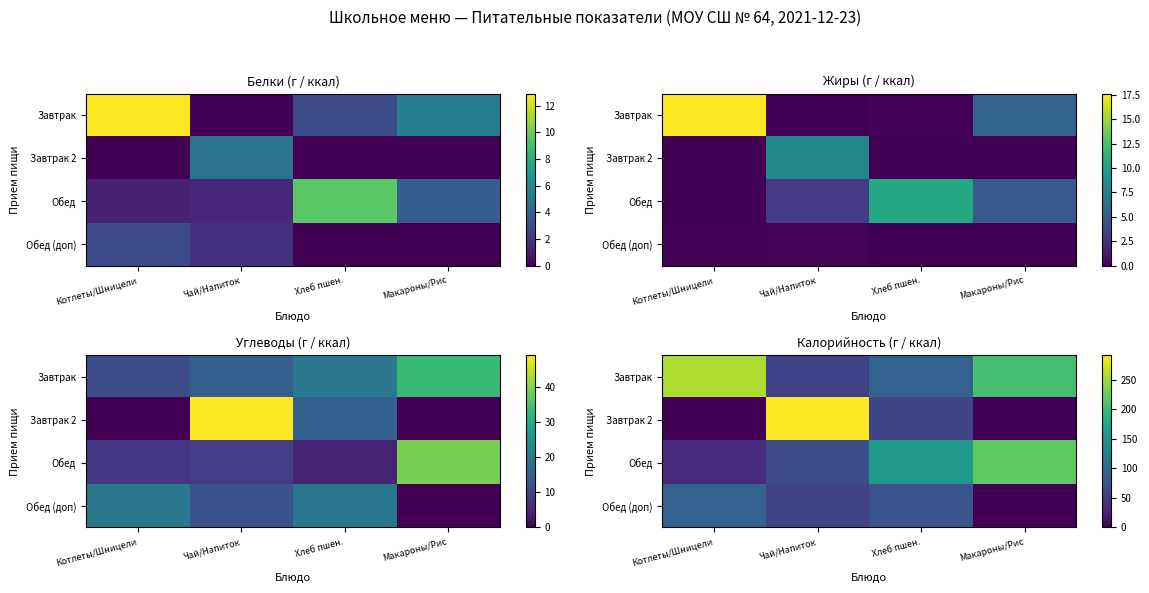

What is the sum of the Обед values at Котлеты/Шницели and Чай/Напиток?

105.0